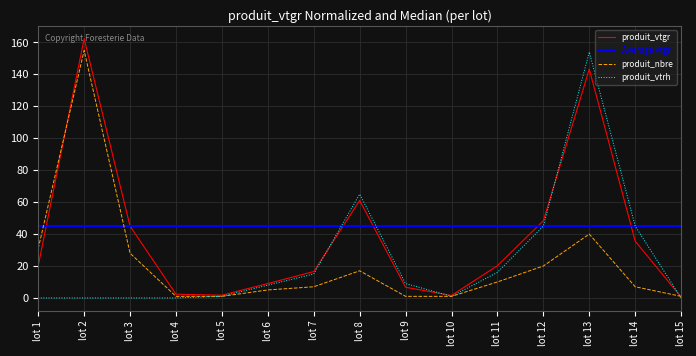

True or false: produit_nbre has a value of 248.3 at lot 2.

False